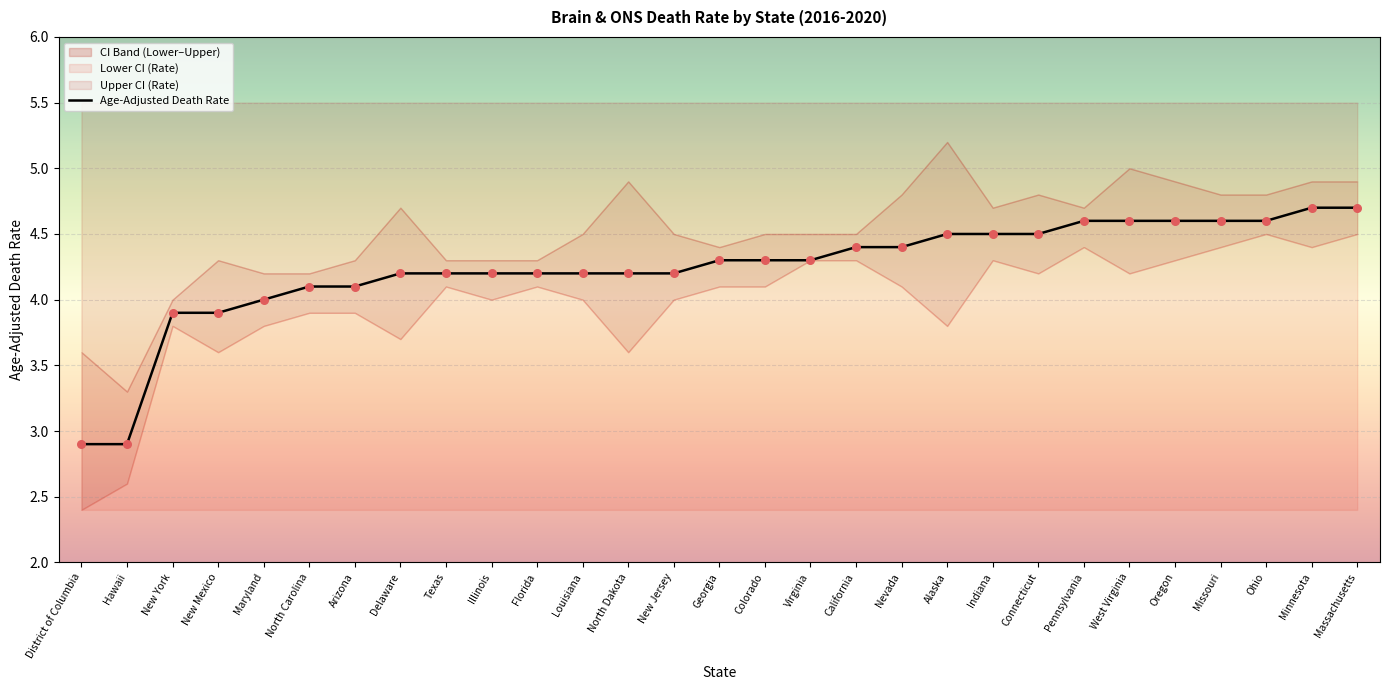

Which series has the largest total across all categories?

Upper CI (Rate)